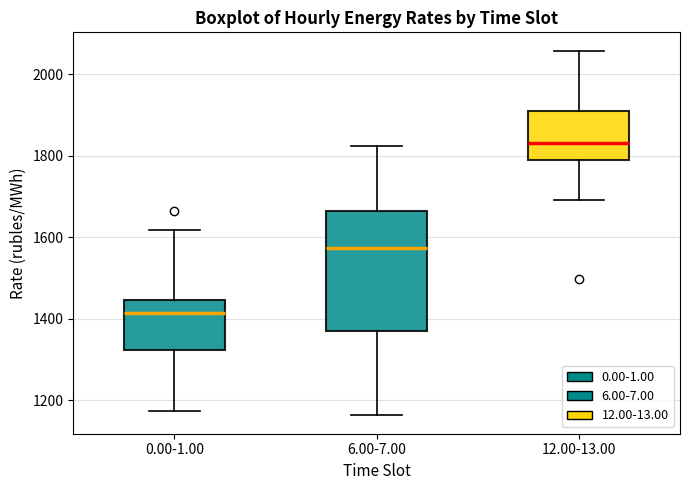

Which box is the tallest, from its lower edge to its upper edge?

6.00-7.00